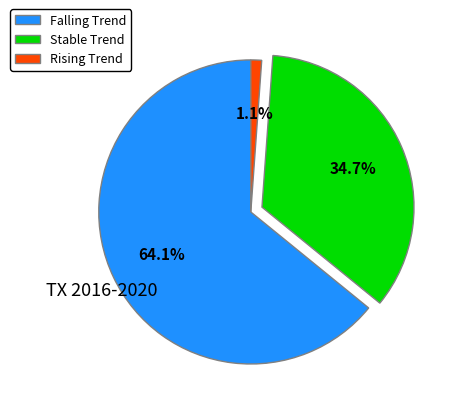

To the nearest percent, what is the average slice percentage?

33%